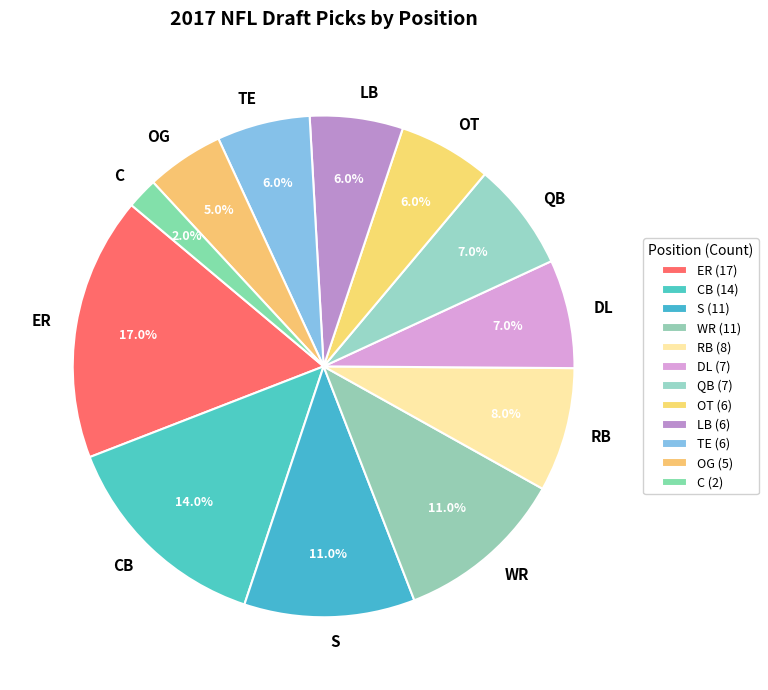

What is the smallest slice in the pie chart?

C